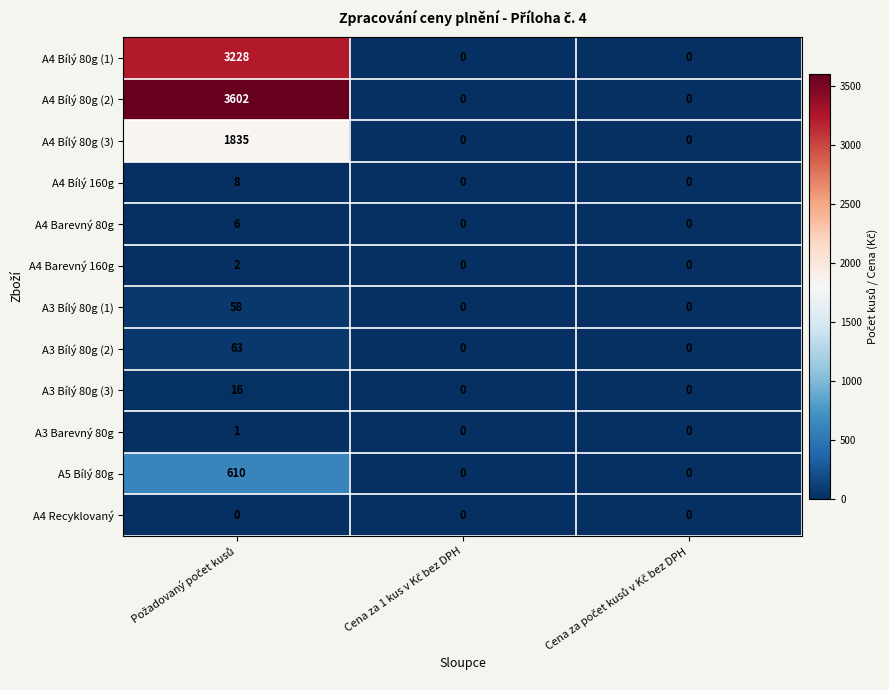

How many distinct data groups are displayed?

12